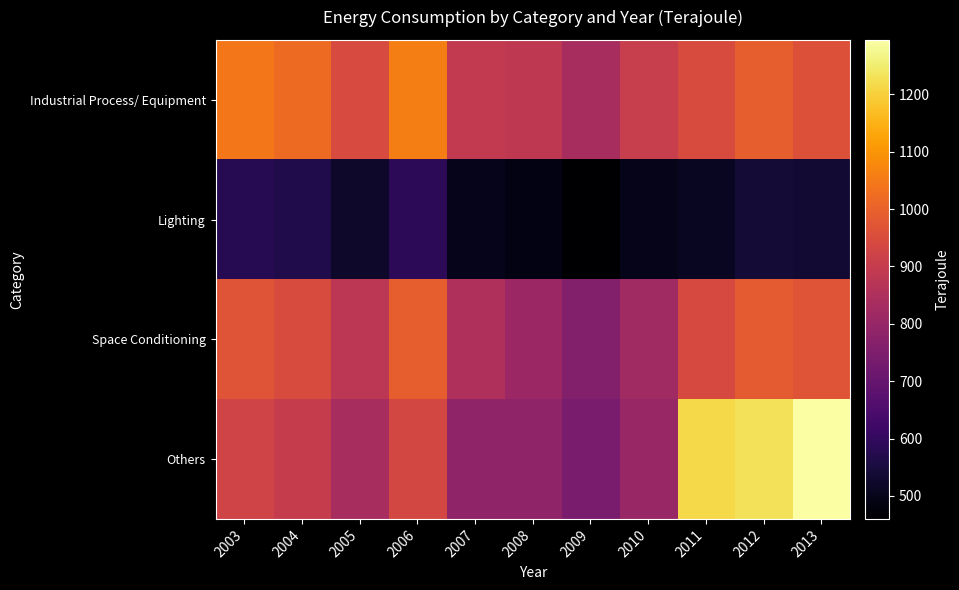

Reading right to left, list all the values displayed in this chart.

Industrial Process/ Equipment: 2013=962	2012=993	2011=949	2010=904	2009=836	2008=886	2007=893	2006=1057	2005=945	2004=1020	2003=1044
Lighting: 2013=536	2012=540	2011=509	2010=496	2009=460	2008=488	2007=500	2006=588	2005=524	2004=565	2003=578
Space Conditioning: 2013=969	2012=985	2011=940	2010=819	2009=762	2008=810	2007=850	2006=992	2005=878	2004=947	2003=970
Others: 2013=1295	2012=1230	2011=1215	2010=804	2009=742	2008=787	2007=788	2006=934	2005=837	2004=903	2003=924